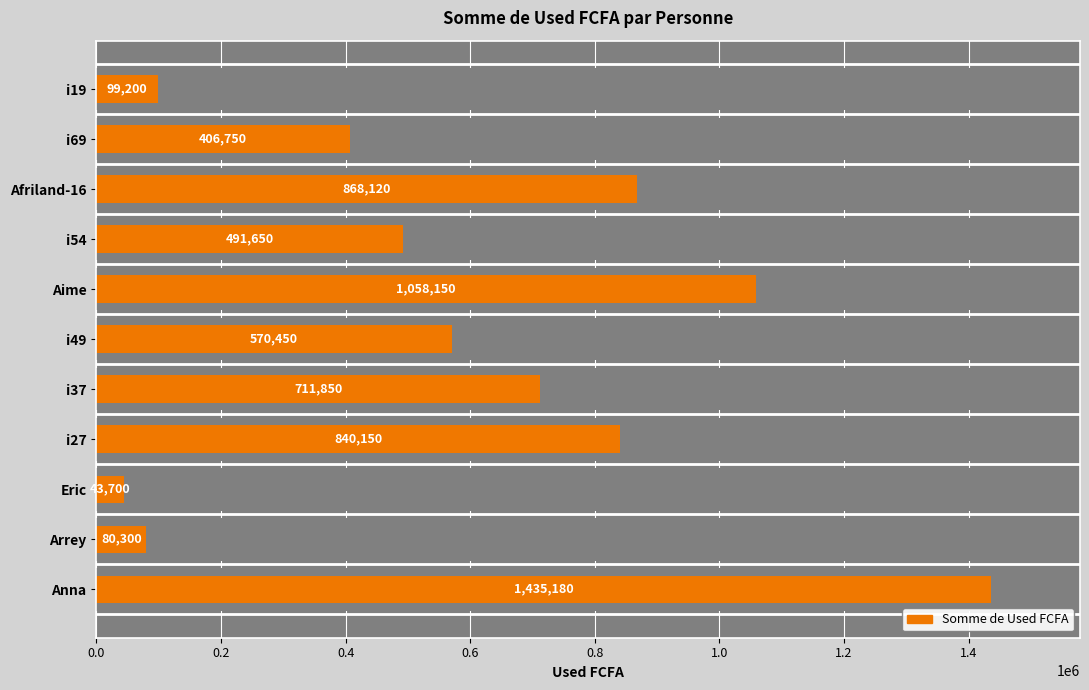

Reading right to left, extract all data points from this chart.

99200	406750	868120	491650	1058150	570450	711850	840150	43700	80300	1435180